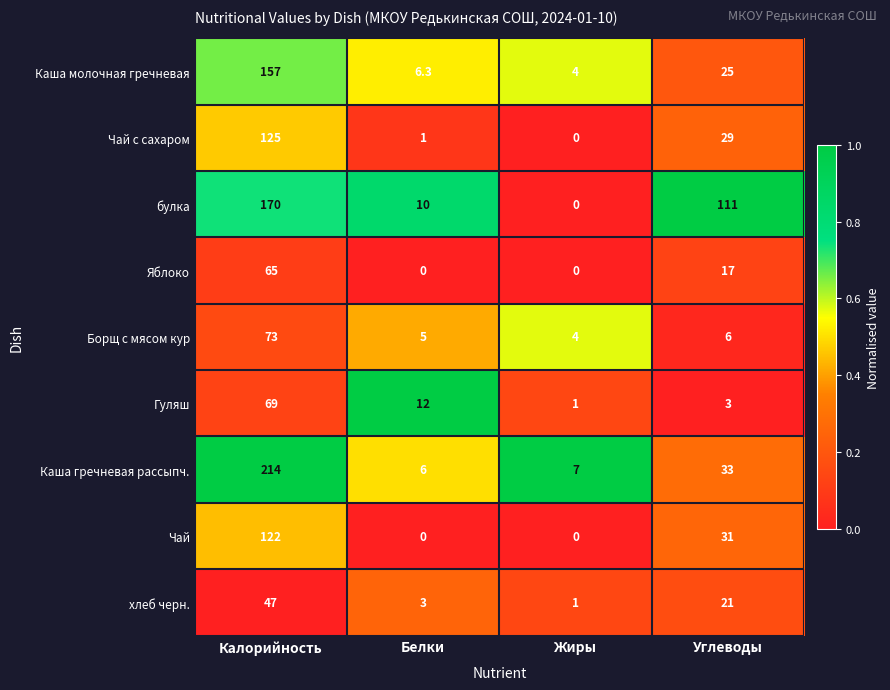

Which series has the largest range (max minus min)?

Каша гречневая рассыпч.